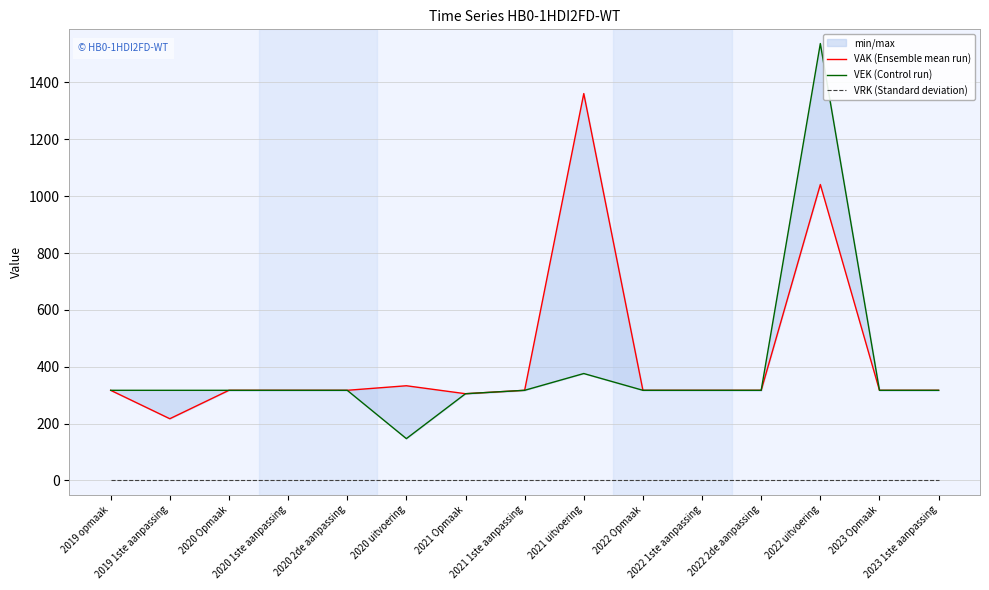

At which label is VRK (Standard deviation) closest to 0?

2019 opmaak